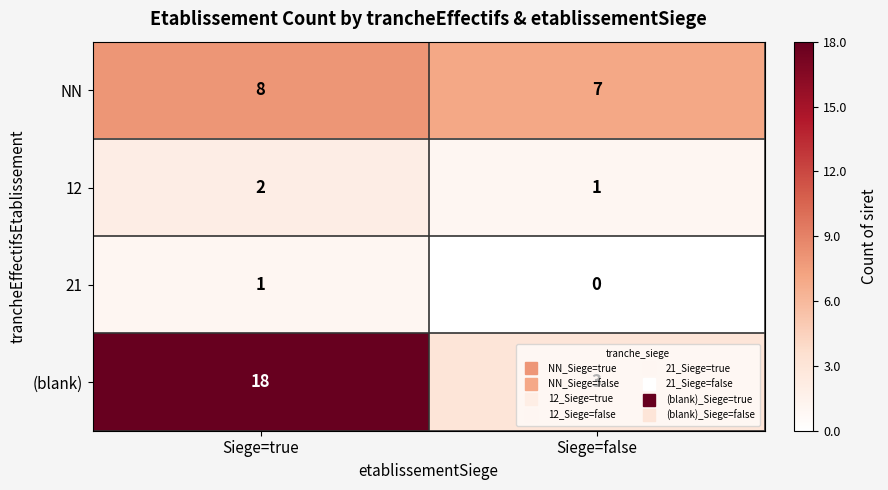

The NN series shows 8 at Siege=true. True or false?

True